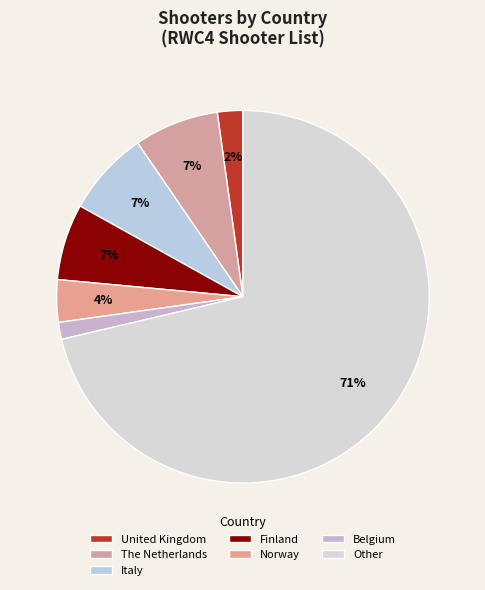

The Finland slice represents 12% of the pie. True or false?

False